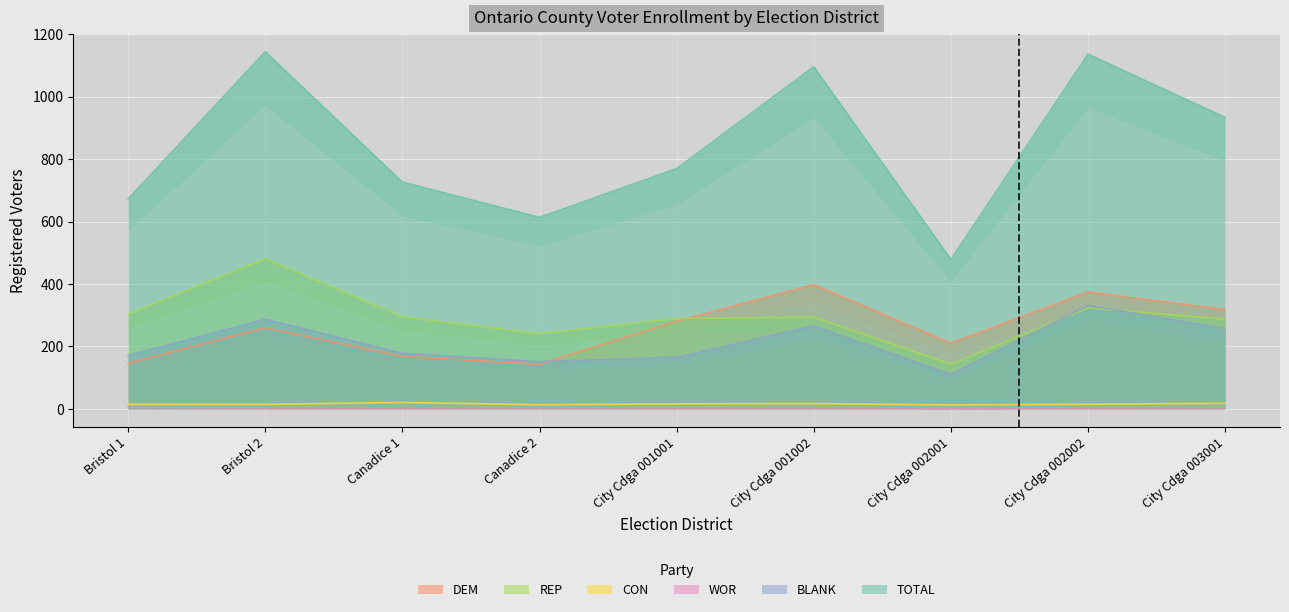

What is the minimum value shown in the chart?

1.0